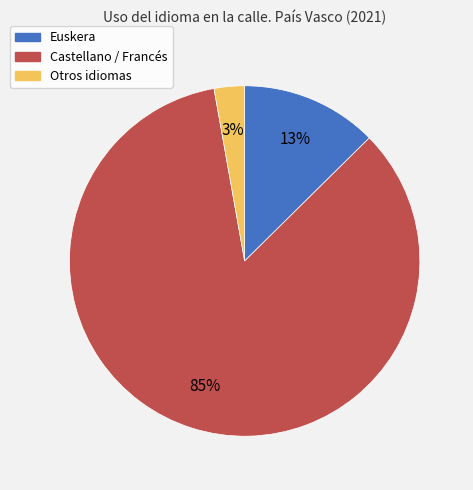

What is the largest slice in the pie chart?

Castellano / Francés